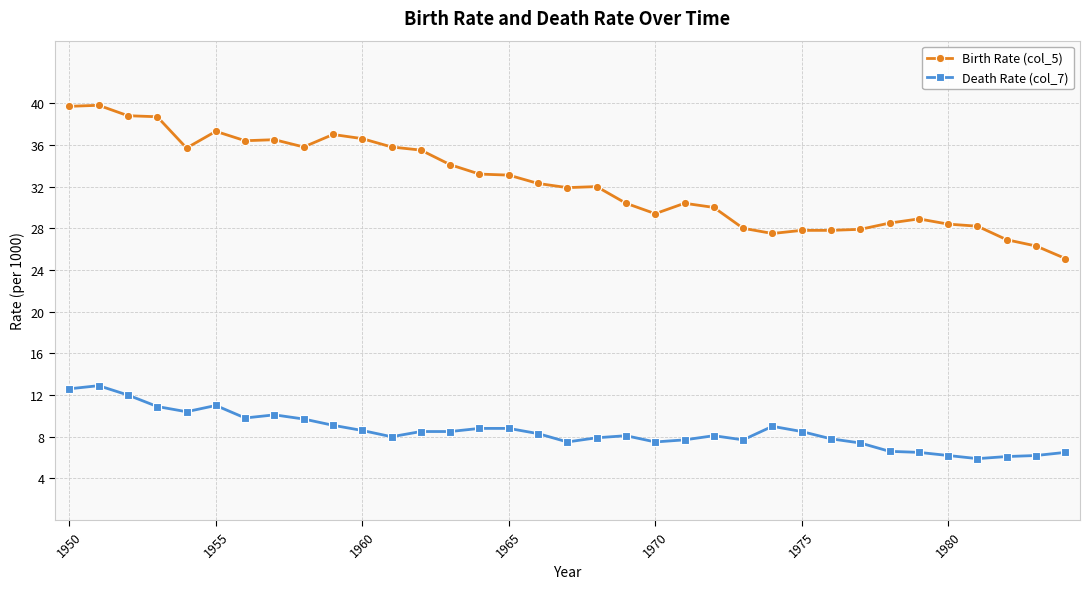

What is the highest value of the Birth Rate (col_5) series?

39.8